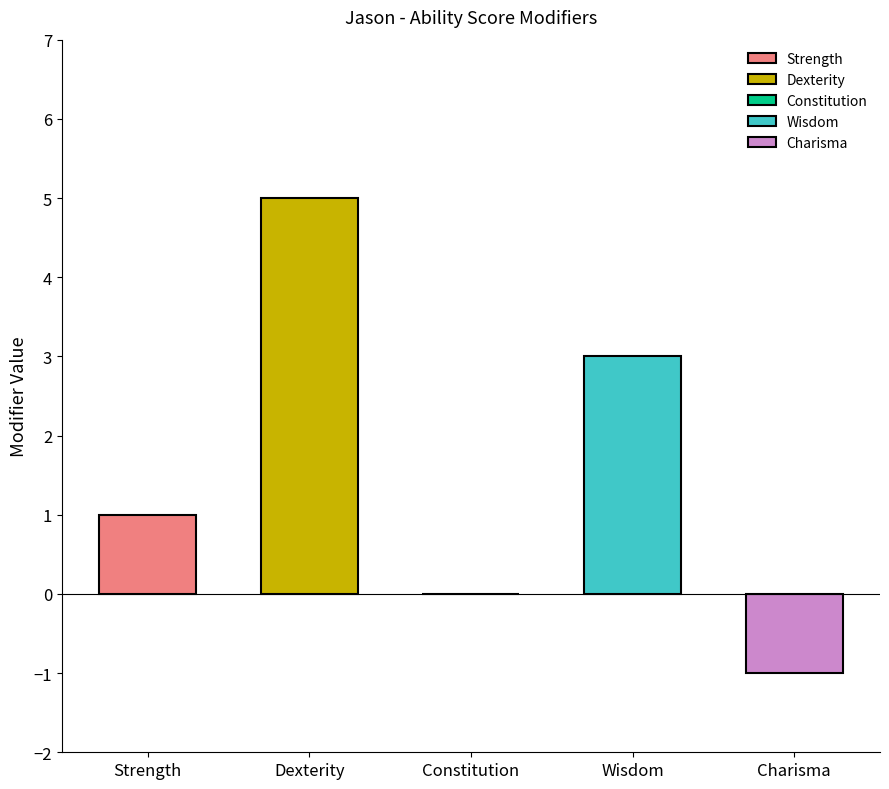

List the labels in order of value, largest first.

Dexterity, Wisdom, Strength, Constitution, Charisma